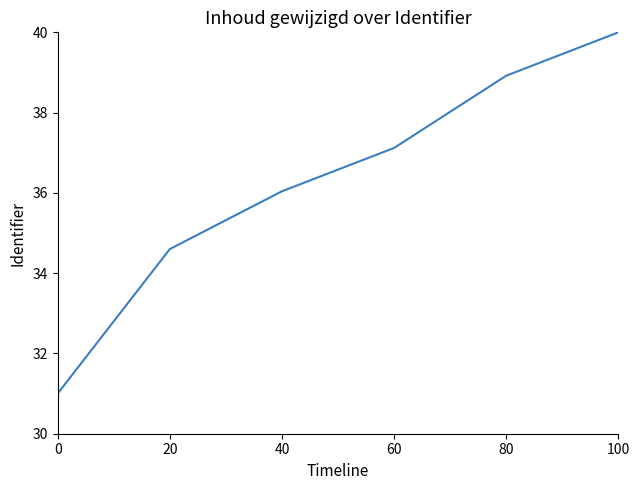

True or false: there are more than 0 points higher than both neighbors.

False